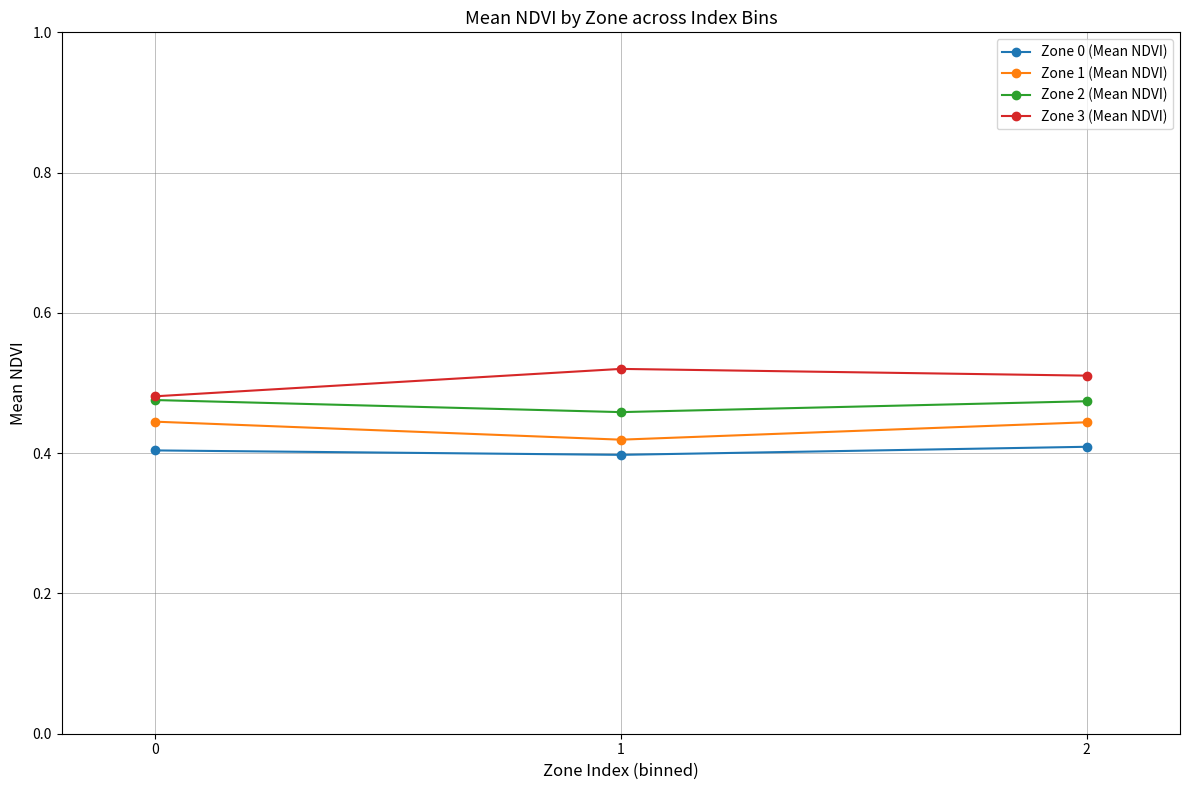

The value of Zone 1 (Mean NDVI) at 1 is 0.4. True or false?

True